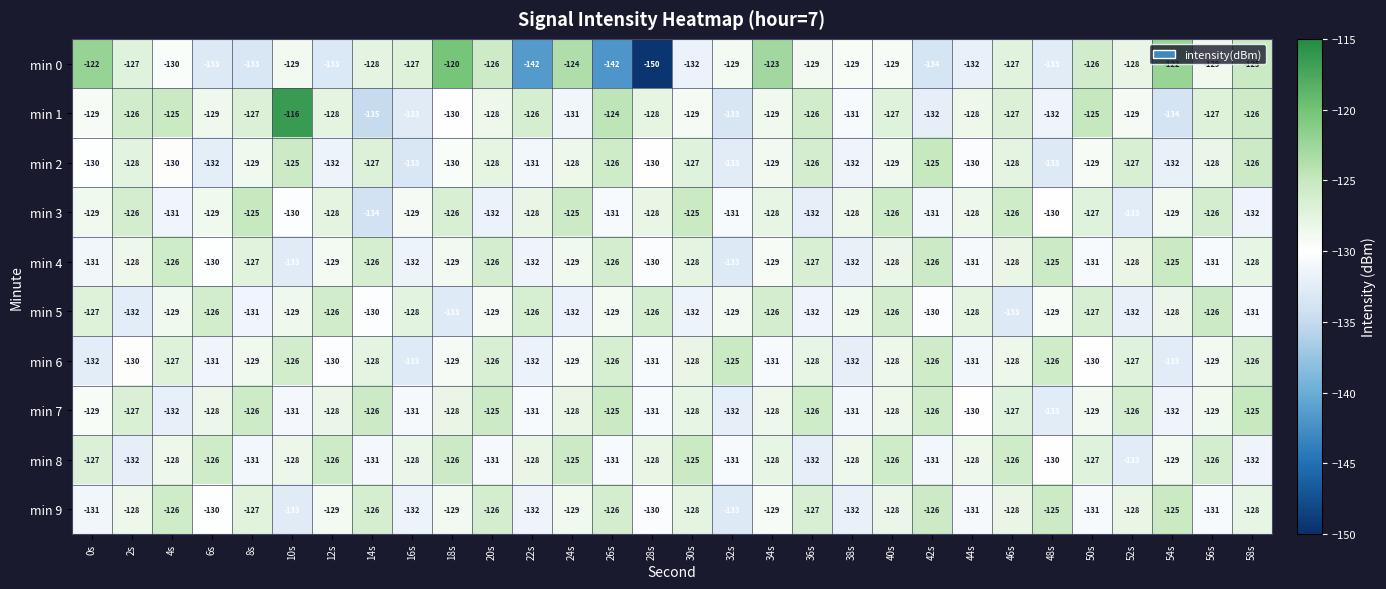

Count the min 8 values in the range -131 to -126.

24